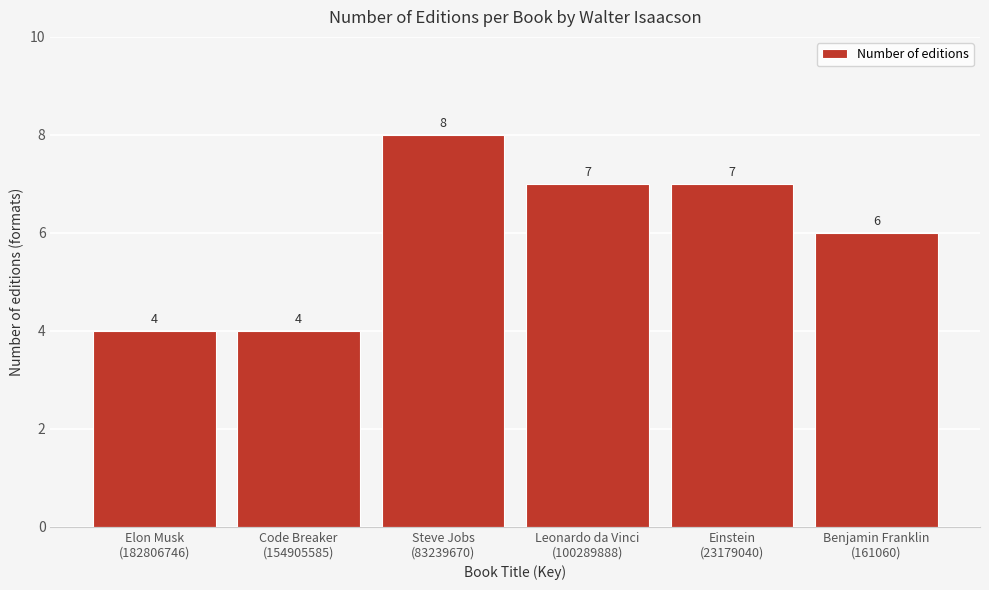

Reading left to right, transcribe all the data shown in this chart.

4	4	8	7	7	6